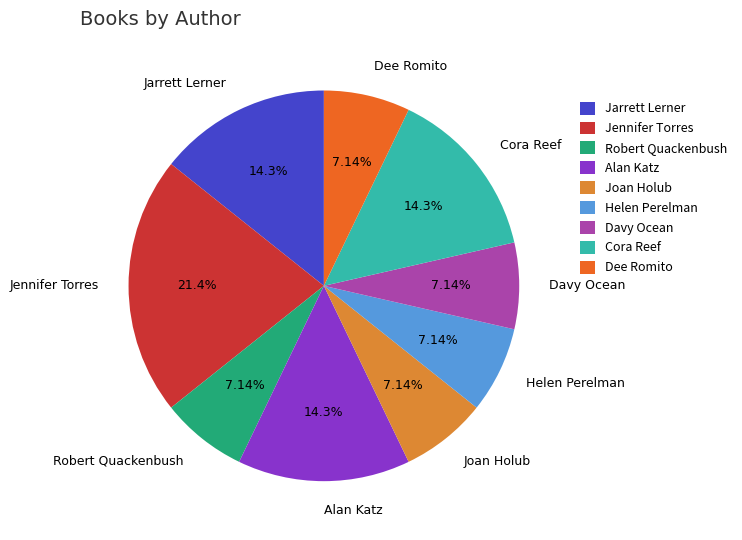

Which category has the biggest portion of the pie?

Jennifer Torres